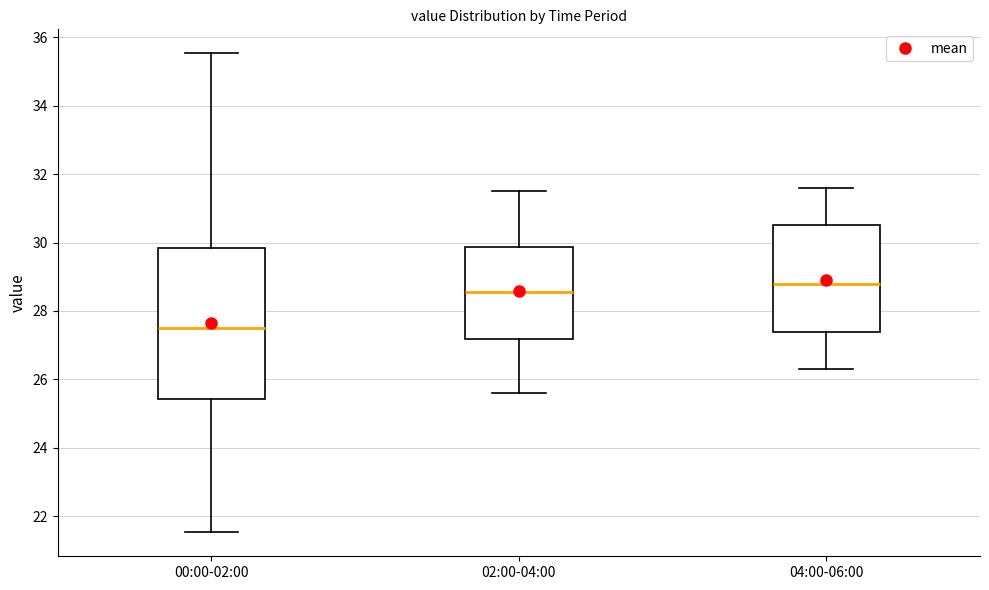

Reading left to right, transcribe this box plot: for each box, give where its median line is, the range the box spans, and where its two whiskers end, as read against the y-axis. The values are not printed on the chart, so give them approximately, as read against the axis.

00:00-02:00: median 27.6, box 25.4 to 29.8, whiskers 21.6 to 35.6
02:00-04:00: median 28.6, box 27.2 to 29.8, whiskers 25.6 to 31.6
04:00-06:00: median 28.8, box 27.4 to 30.6, whiskers 26.4 to 31.6